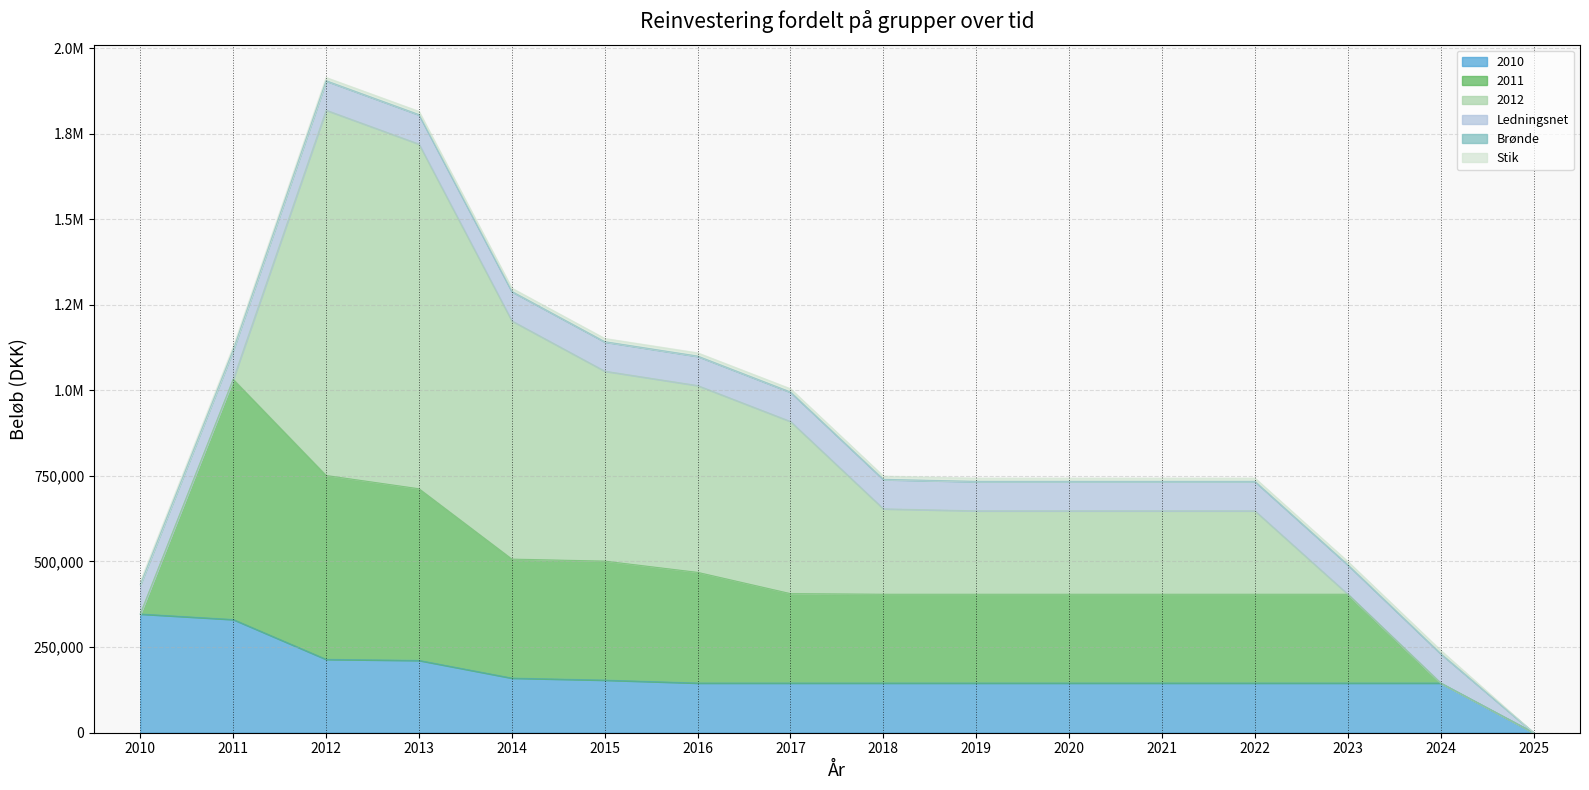

What is the value of the 2012 point at the 4th from the left?

1006845.0